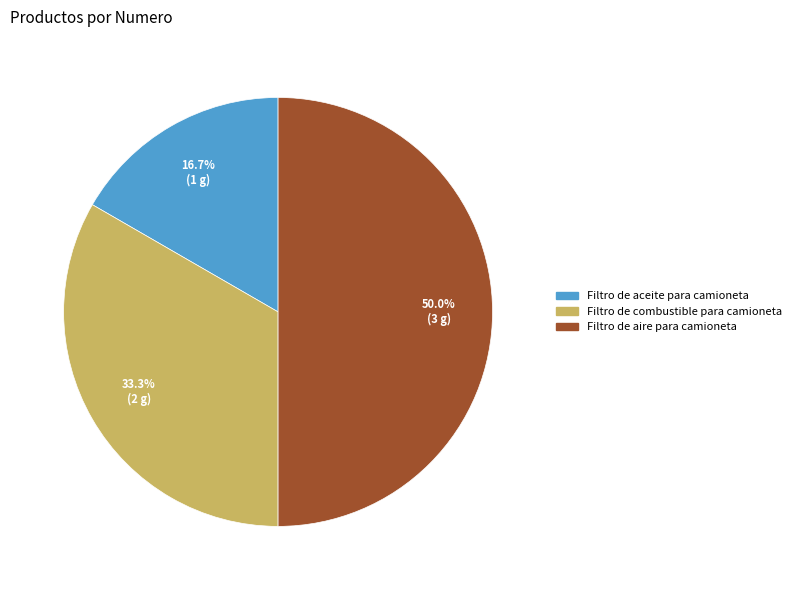

What percentage is the Filtro de combustible para camioneta slice, to the nearest percent?

33%